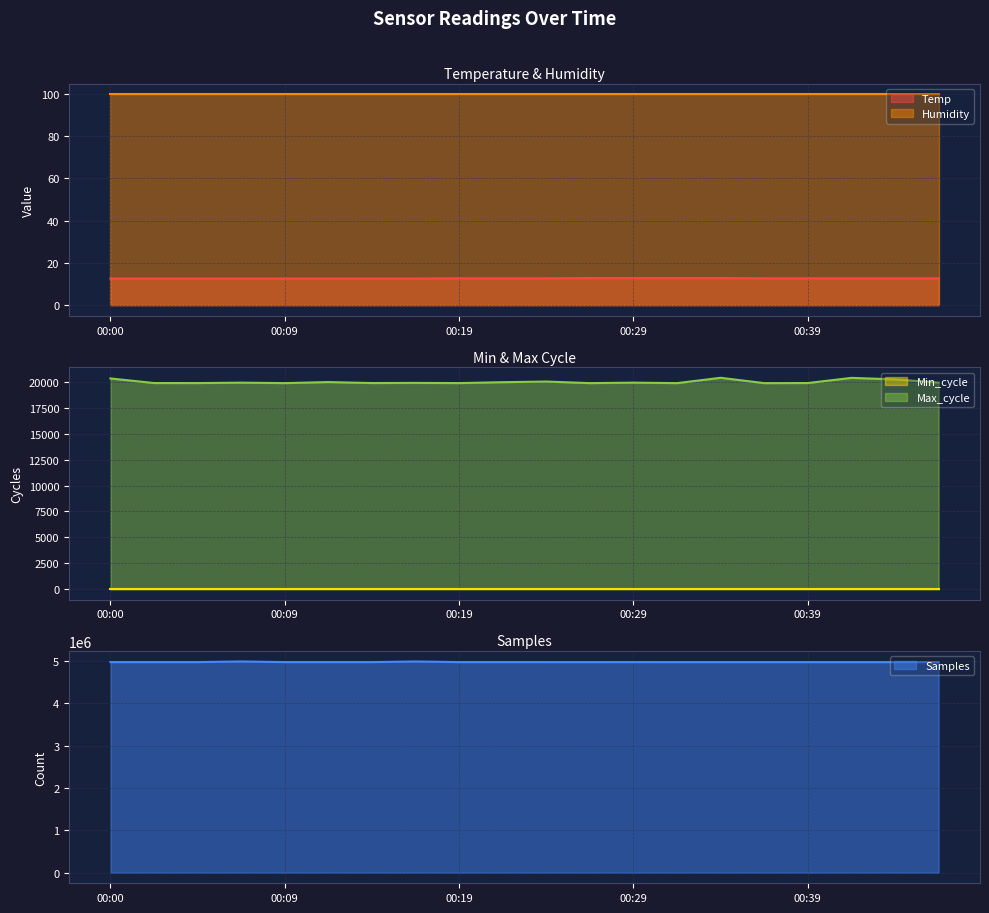

What is the average value of the Samples series?

4977541